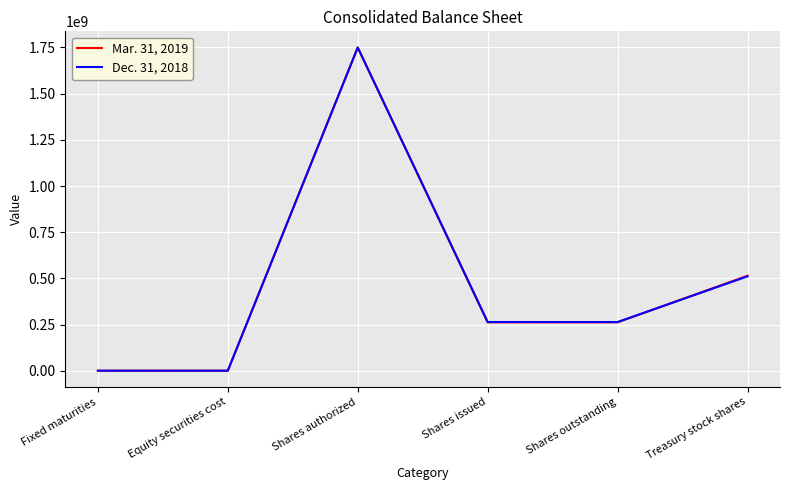

Which category has the highest value in the Mar. 31, 2019 series?

Shares authorized